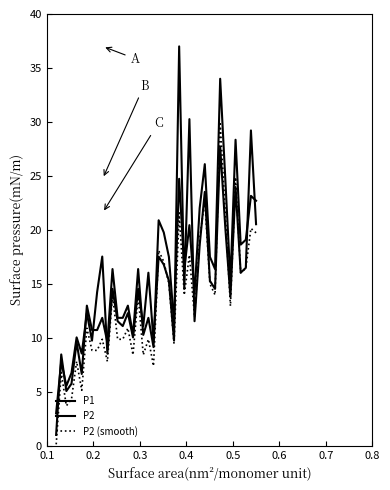

How many data points in P1 are less than 14?

18